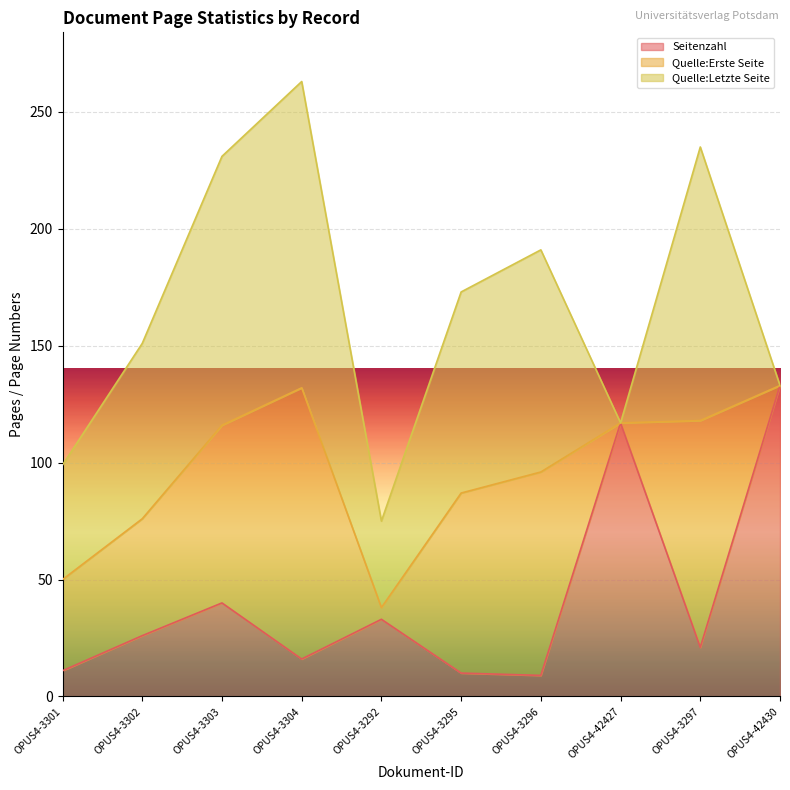

Read the Quelle:Erste Seite value at OPUS4-3301, to the nearest 50.

50